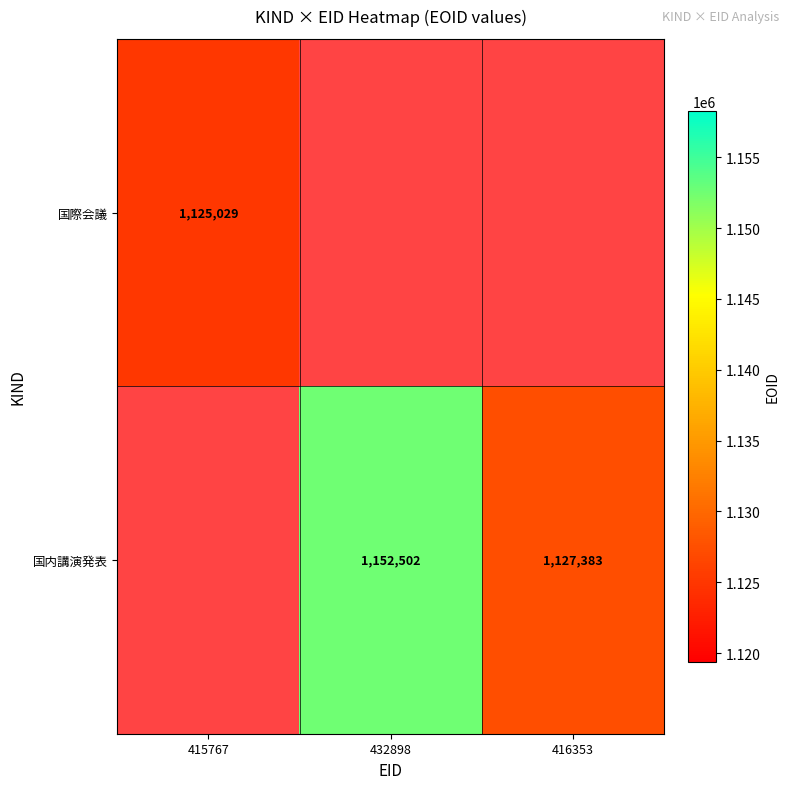

Which category has the lowest value across all series?

415767